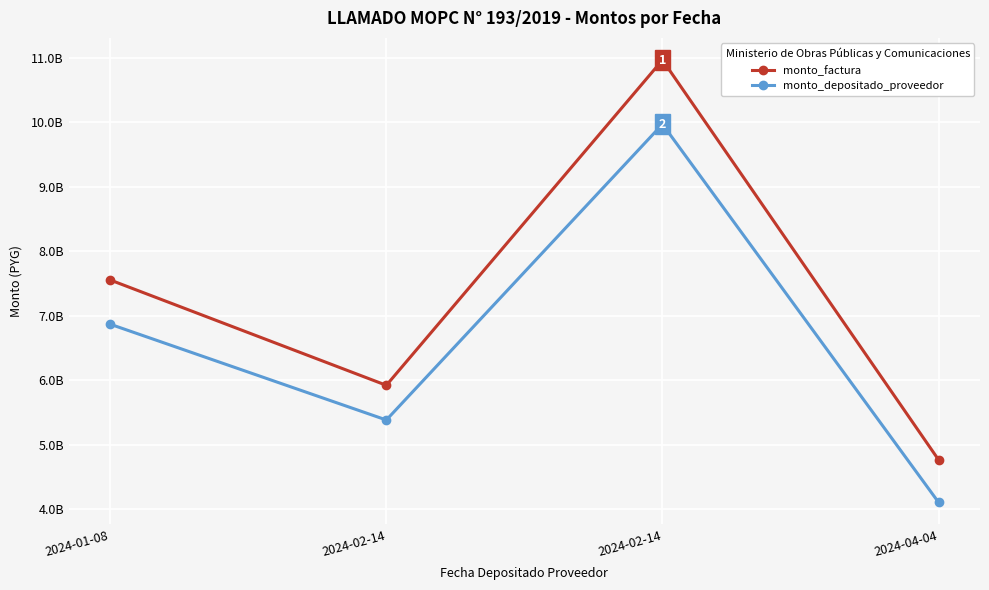

Does the chart have visible grid lines?

Yes